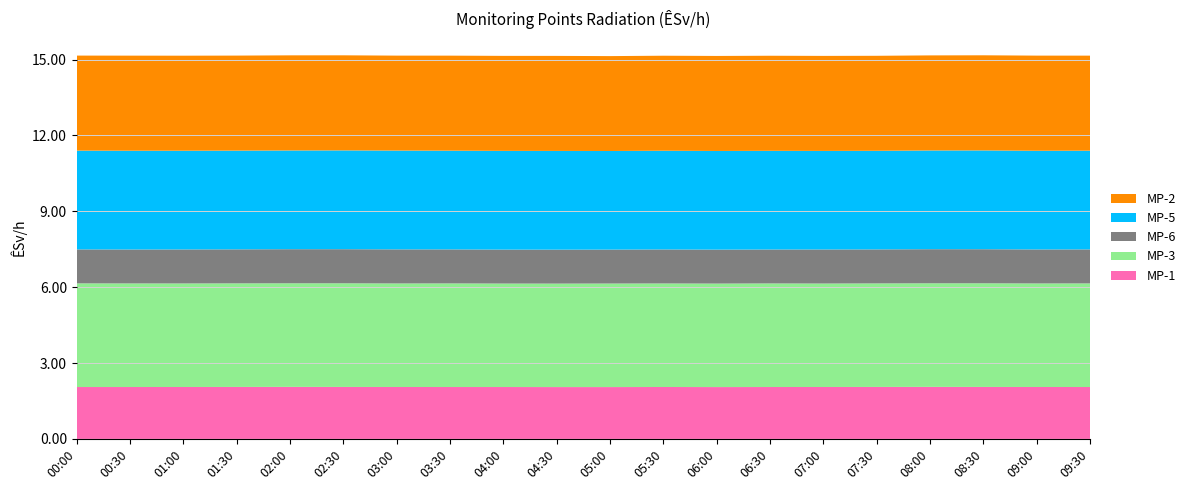

Reading left to right, what are all the values shown in this chart?

MP-1: 00:00=2.1	00:30=2.1	01:00=2.1	01:30=2.1	02:00=2.1	02:30=2.1	03:00=2.1	03:30=2.1	04:00=2.1	04:30=2.0	05:00=2.0	05:30=2.1	06:00=2.0	06:30=2.1	07:00=2.1	07:30=2.1	08:00=2.1	08:30=2.1	09:00=2.1	09:30=2.1
MP-3: 00:00=4.1	00:30=4.1	01:00=4.1	01:30=4.1	02:00=4.1	02:30=4.1	03:00=4.1	03:30=4.1	04:00=4.1	04:30=4.1	05:00=4.1	05:30=4.1	06:00=4.1	06:30=4.1	07:00=4.1	07:30=4.1	08:00=4.1	08:30=4.1	09:00=4.1	09:30=4.1
MP-6: 00:00=1.3	00:30=1.3	01:00=1.3	01:30=1.3	02:00=1.3	02:30=1.3	03:00=1.3	03:30=1.3	04:00=1.3	04:30=1.3	05:00=1.3	05:30=1.3	06:00=1.3	06:30=1.3	07:00=1.3	07:30=1.3	08:00=1.3	08:30=1.3	09:00=1.3	09:30=1.3
MP-5: 00:00=3.9	00:30=3.9	01:00=3.9	01:30=3.9	02:00=3.9	02:30=3.9	03:00=3.9	03:30=3.9	04:00=3.9	04:30=3.9	05:00=3.9	05:30=3.9	06:00=3.9	06:30=3.9	07:00=3.9	07:30=3.9	08:00=3.9	08:30=3.9	09:00=3.9	09:30=3.9
MP-2: 00:00=3.8	00:30=3.8	01:00=3.8	01:30=3.8	02:00=3.8	02:30=3.8	03:00=3.8	03:30=3.8	04:00=3.8	04:30=3.8	05:00=3.8	05:30=3.8	06:00=3.8	06:30=3.8	07:00=3.8	07:30=3.8	08:00=3.8	08:30=3.8	09:00=3.8	09:30=3.8